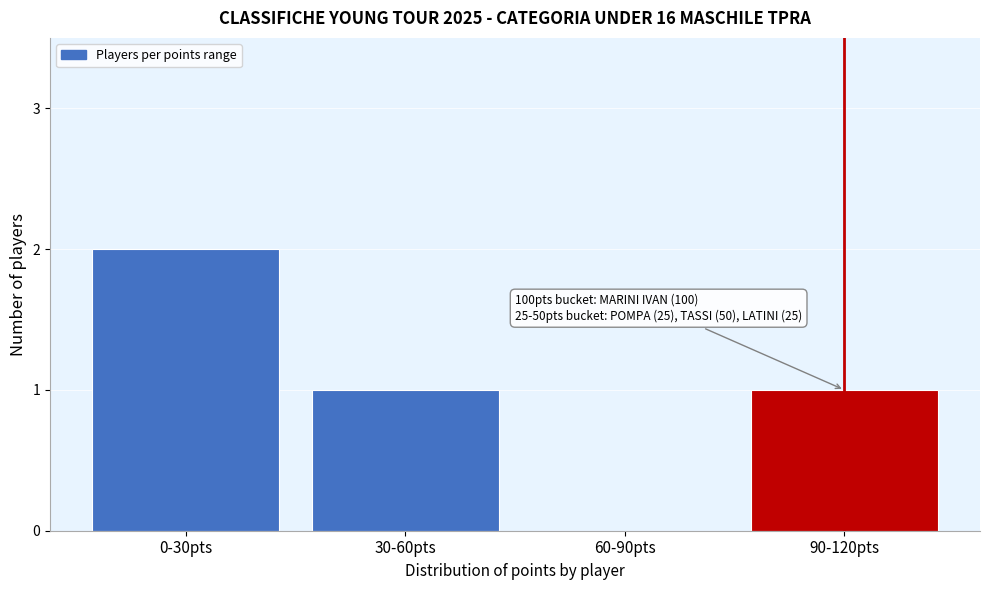

Reading left to right, transcribe all the data shown in this chart.

0-30pts=2	30-60pts=1	60-90pts=0	90-120pts=1